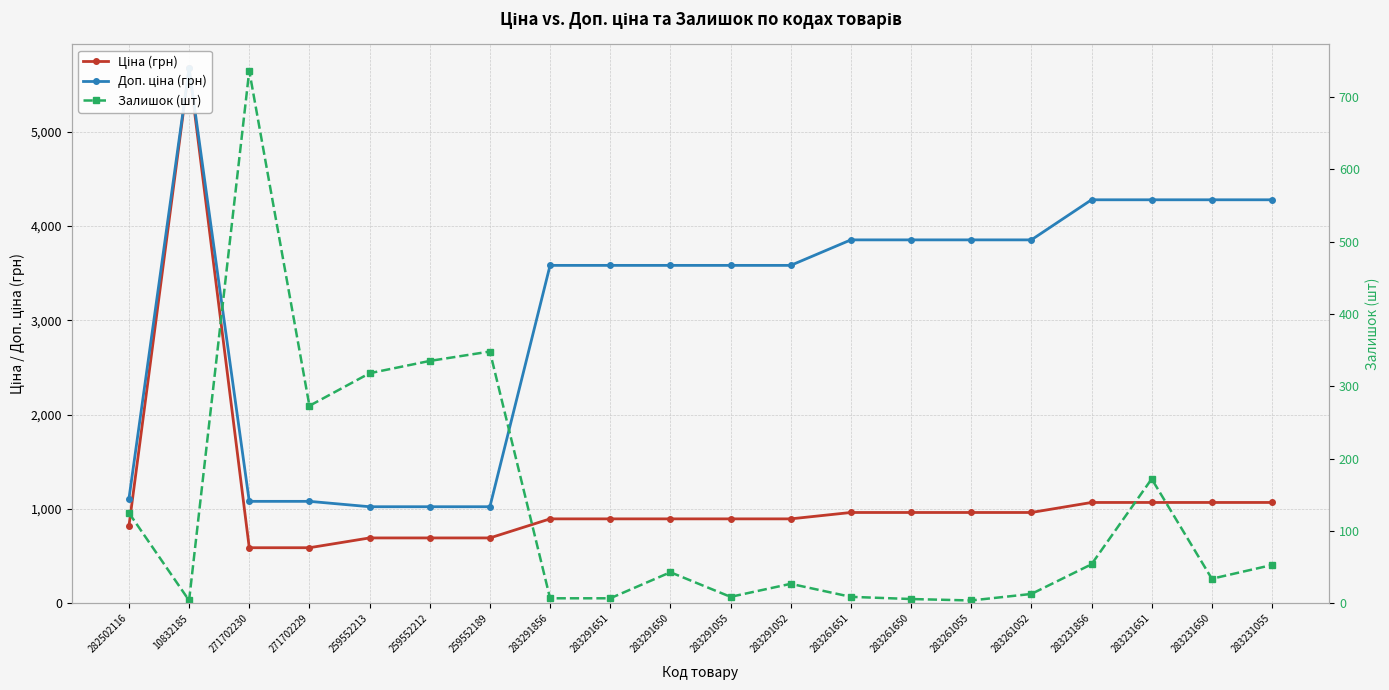

Where is the first local maximum for Ціна (грн)?

10832185